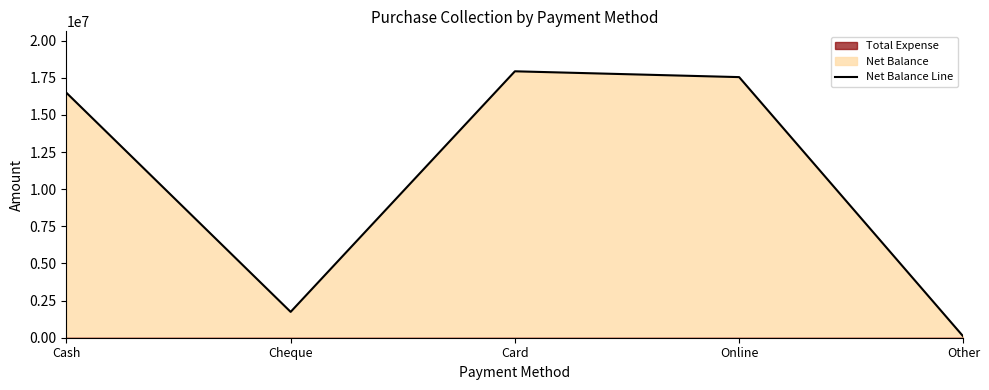

What is the label of the 3rd point from the right?

Card